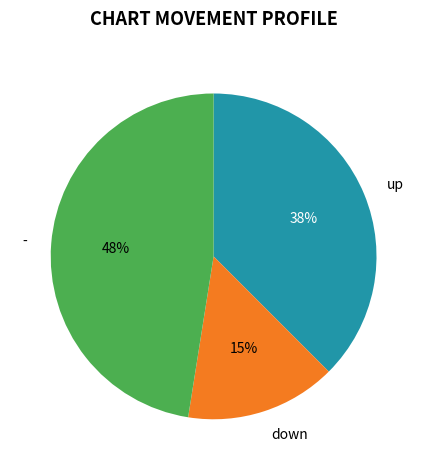

Rank the categories by value from highest to lowest.

-, up, down